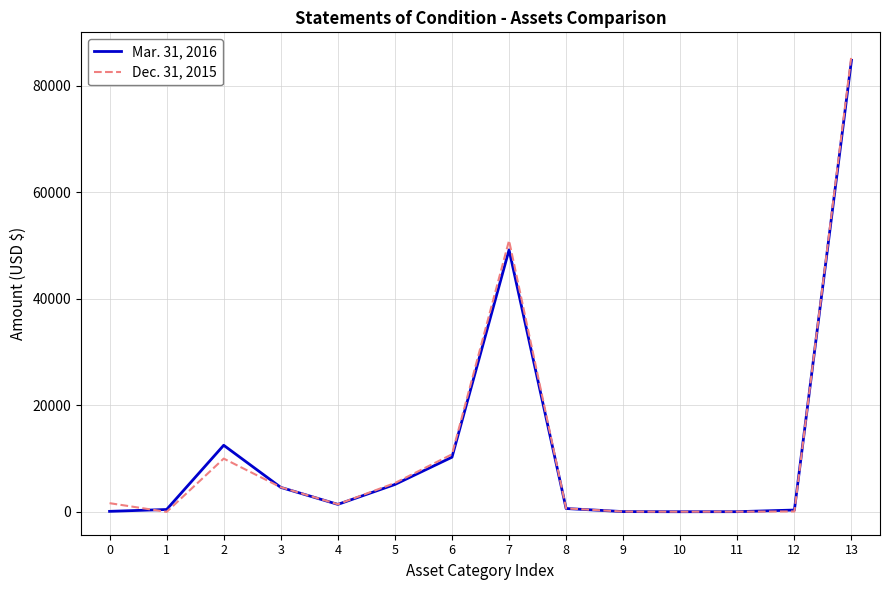

At which label is Mar. 31, 2016 closest to 42385?

7